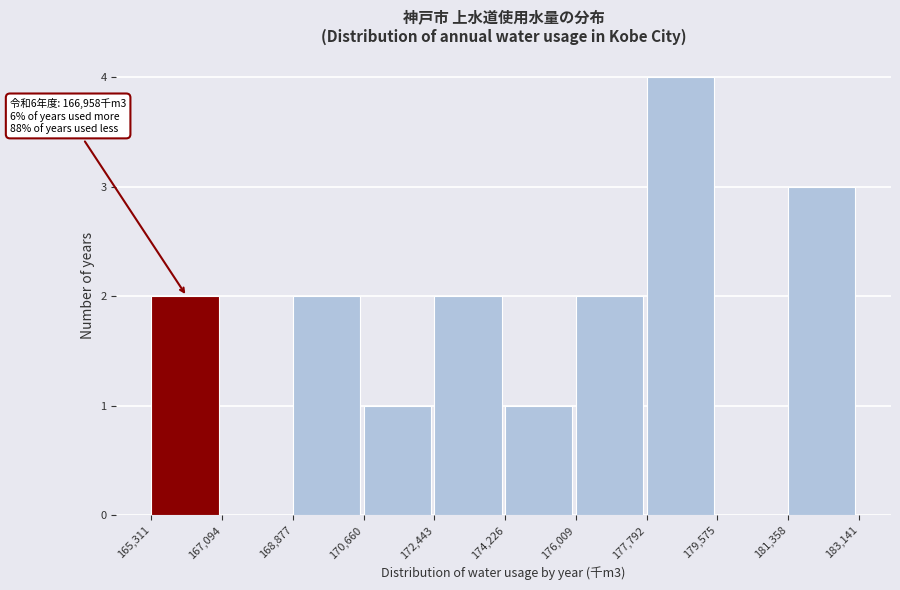

Over which range of the x-axis is the bar tallest?

177,792 to 179,575